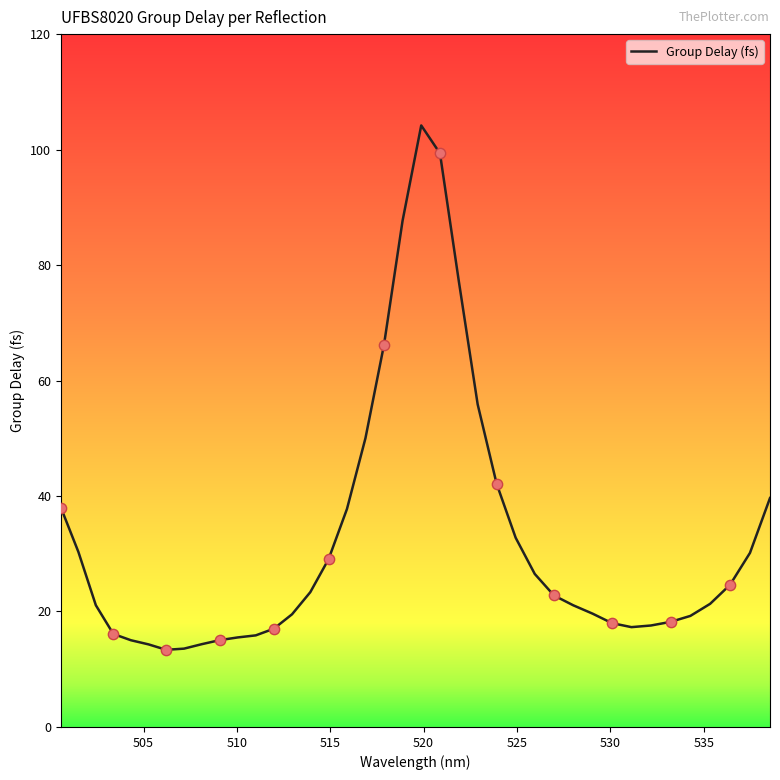

What is the greatest value displayed?

104.2